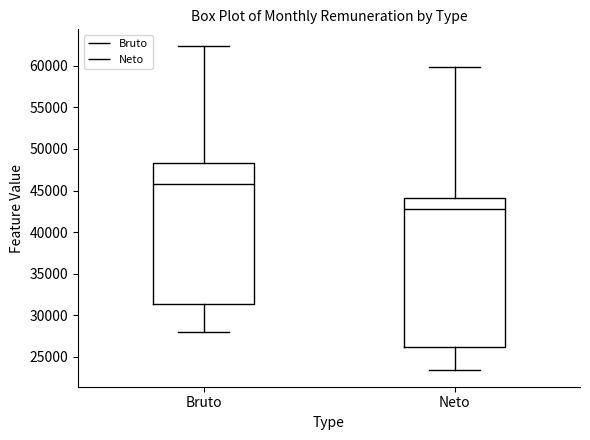

Reading left to right, read every box against the y-axis: the position of its median line, the range the box covers, and the ends of its whiskers. The values are not printed on the chart, so give them approximately, as read against the axis.

Bruto: median 46000, box 31500 to 48500, whiskers 28000 to 62500
Neto: median 43000, box 26000 to 44000, whiskers 23500 to 60000